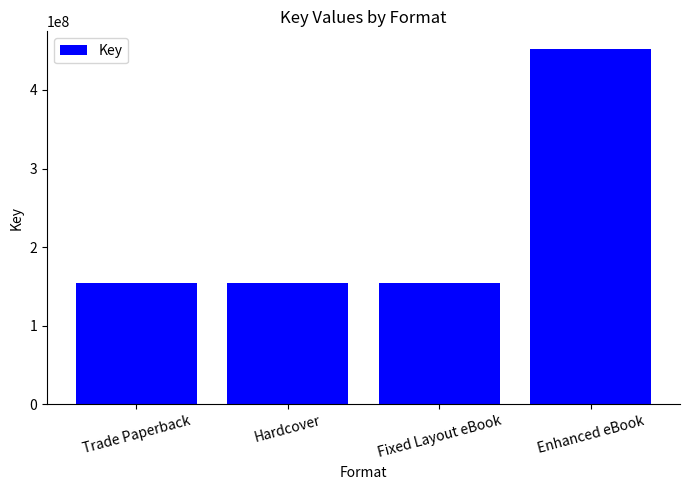

Reading right to left, extract all data points from this chart.

452019201	153814818	153814818	153814818